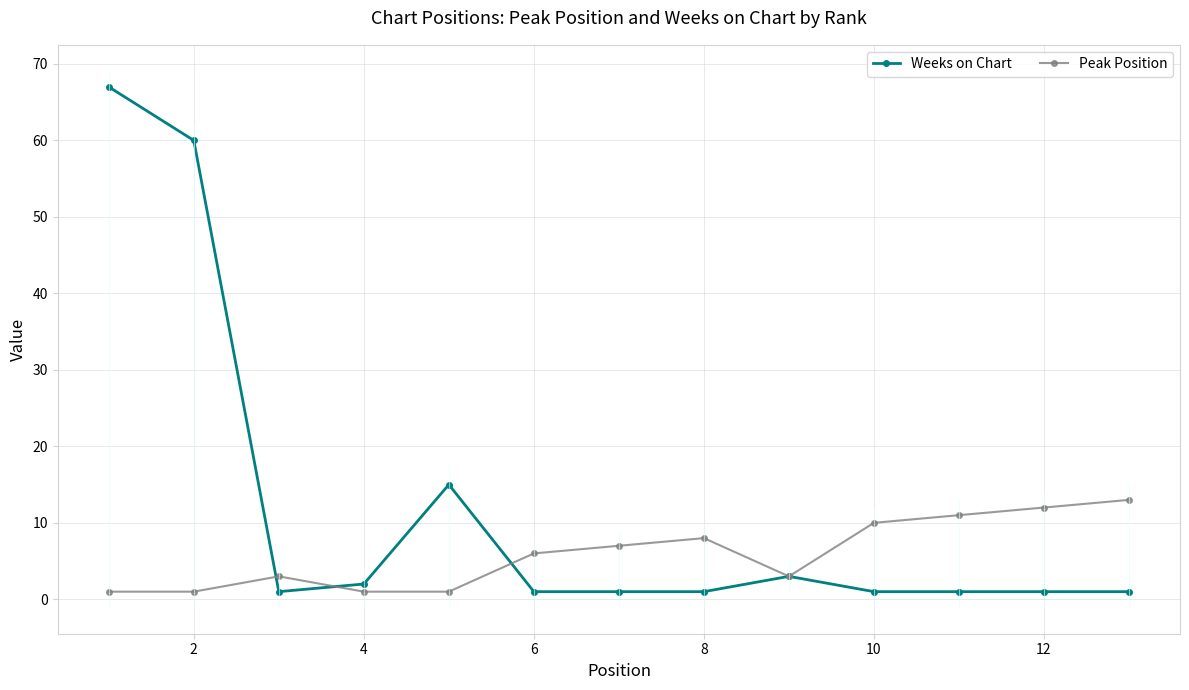

Which series has the widest spread of values?

Weeks on Chart